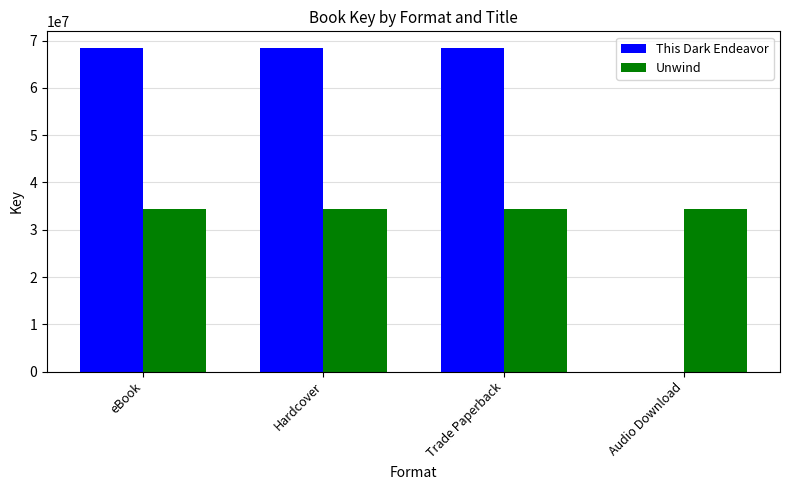

How many data points does each series have?

4